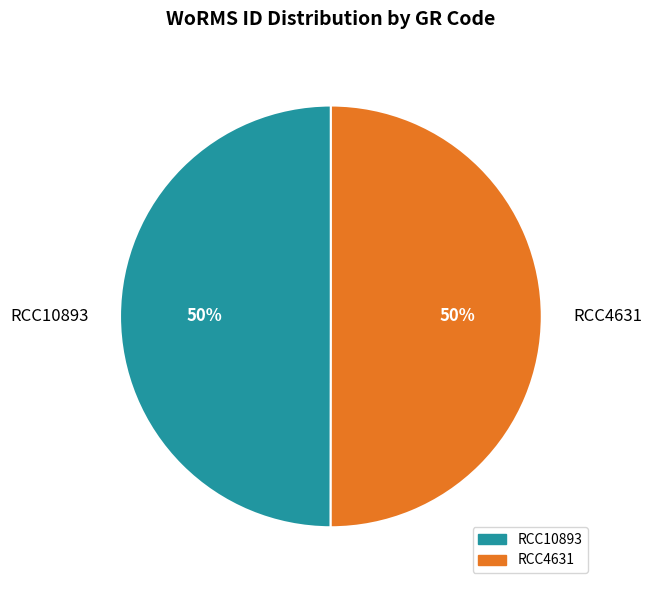

What is the ratio of the value at RCC4631 to the value at RCC10893?

1.0